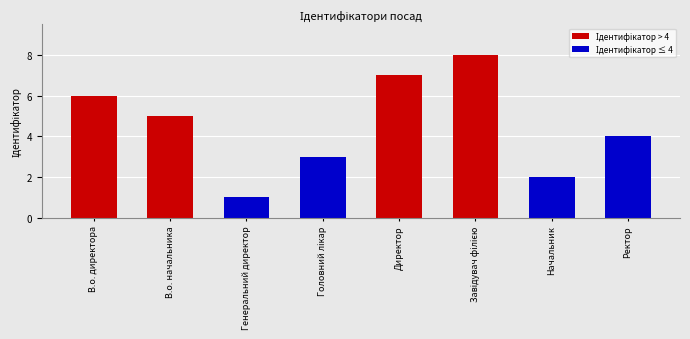

What is the label of the 6th bar from the right?

Генеральний директор